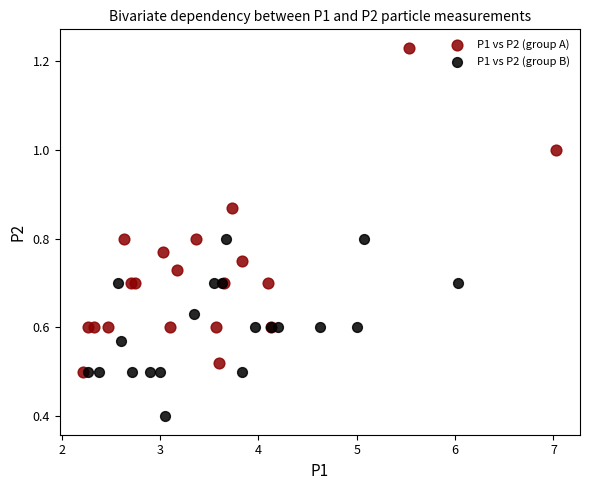

What are all the series names shown in the legend?

P1 vs P2 (group A), P1 vs P2 (group B)